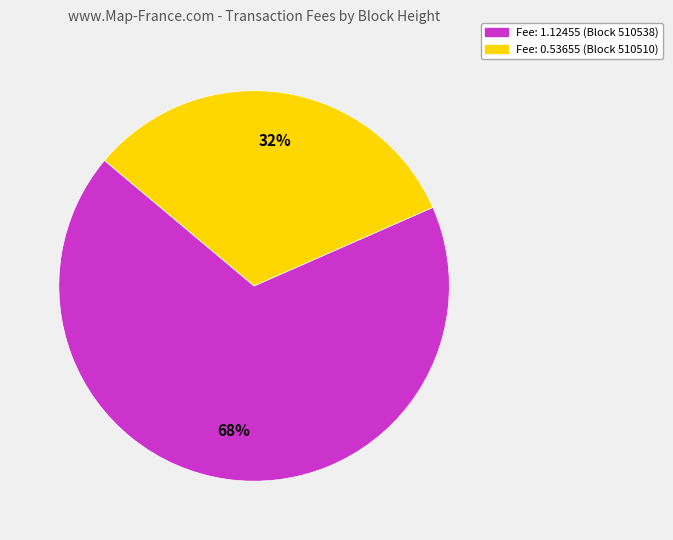

To the nearest percent, what is the combined percentage of Fee: 0.53655 (Block 510510) and Fee: 1.12455 (Block 510538)?

100%